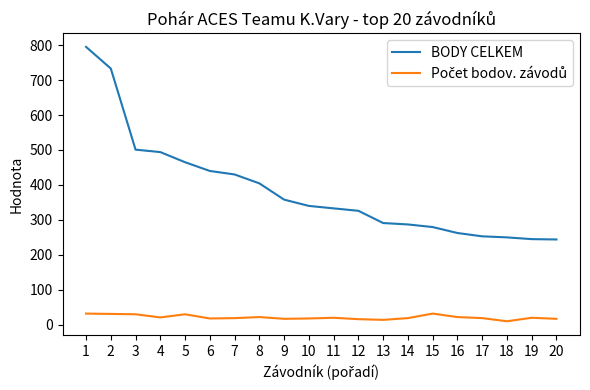

What is the difference between the maximum and minimum values in the BODY CELKEM series?

551.0